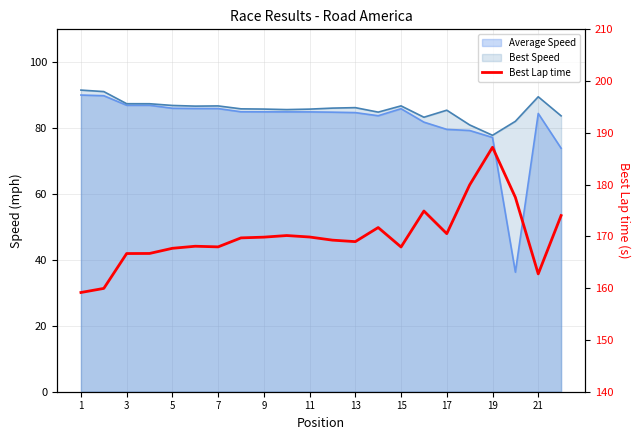

How many interior local peaks (higher than both neighbors) does the data have?

5